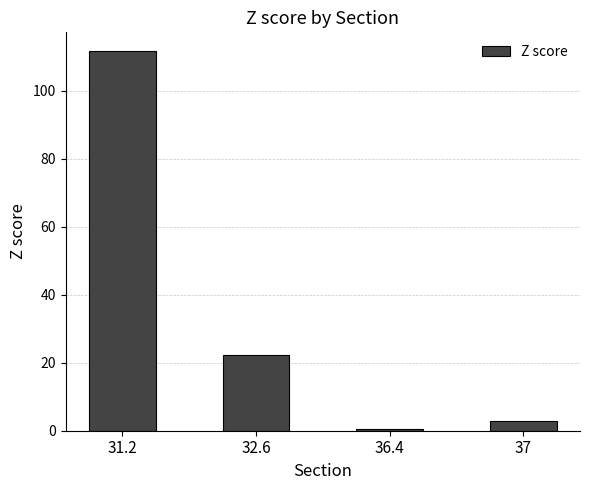

Reading left to right, transcribe all the data shown in this chart.

31.2=111.7	32.6=22.4	36.4=0.6	37=2.8